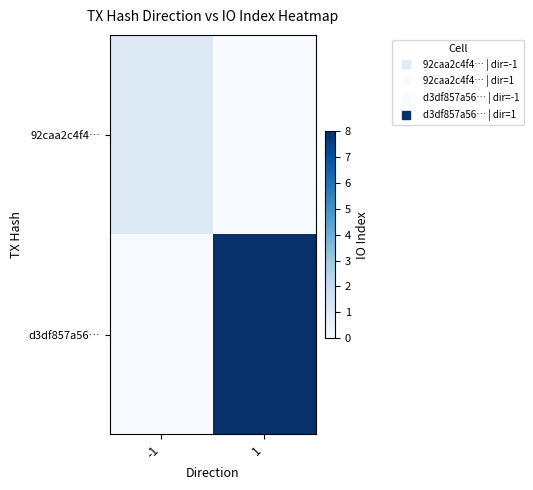

Reading left to right, list all the values displayed in this chart.

92caa2c4f4…: -1=1	1=0
d3df857a56…: -1=0	1=8